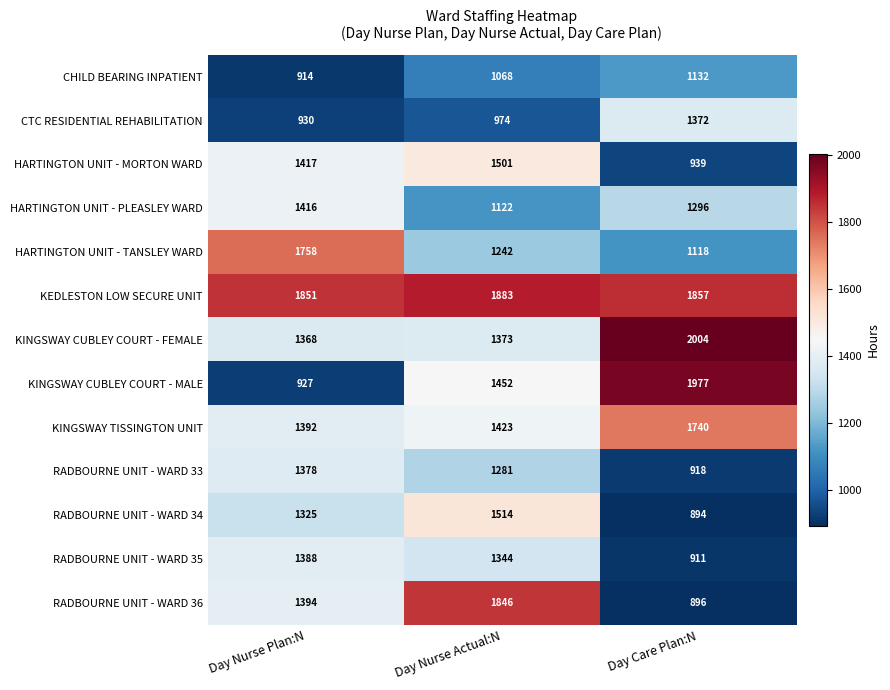

The value of CTC RESIDENTIAL REHABILITATION at Day Care Plan:N is 526. True or false?

False